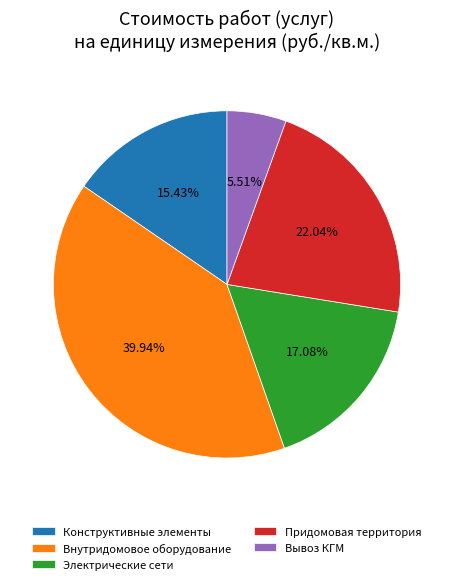

Rank the categories by value from lowest to highest.

Вывоз КГМ, Конструктивные элементы, Электрические сети, Придомовая территория, Внутридомовое оборудование